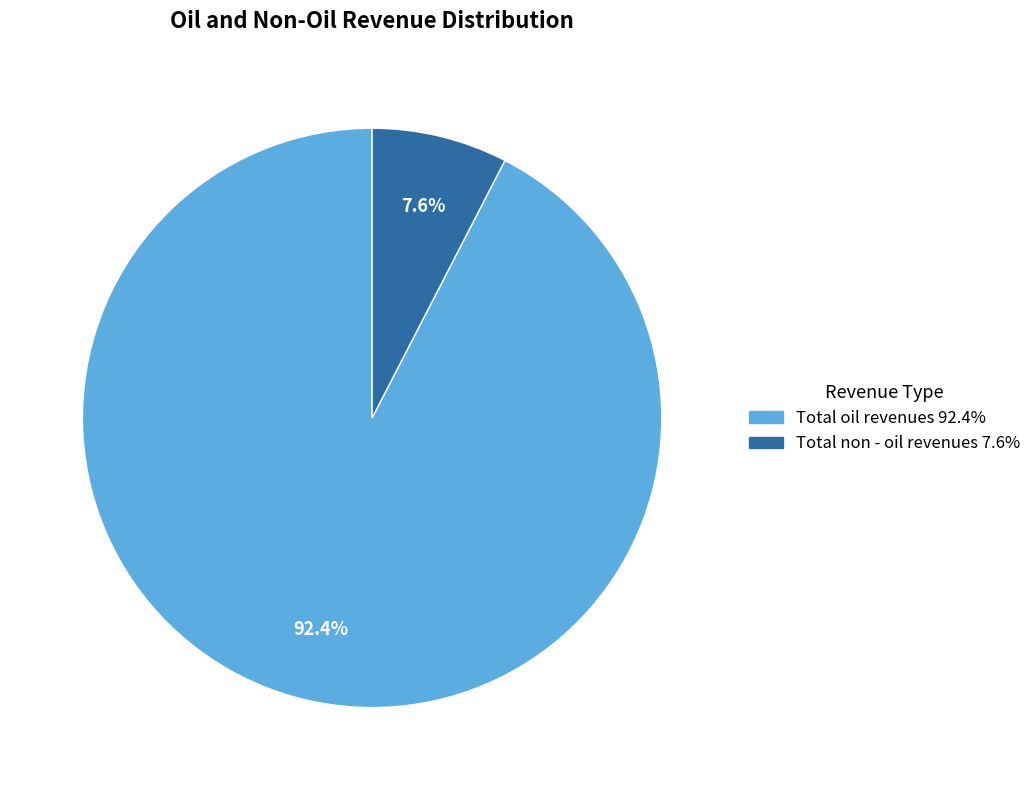

Is the sum of Total non - oil revenues and Total oil revenues greater than half?

Yes